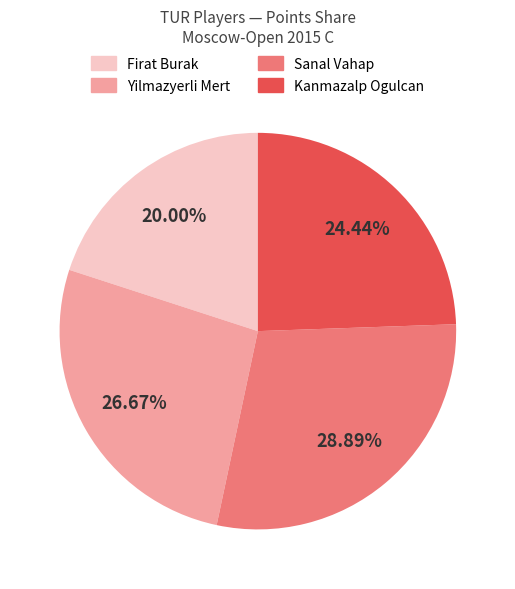

To the nearest percent, what is the combined percentage of Sanal Vahap and Firat Burak?

49%